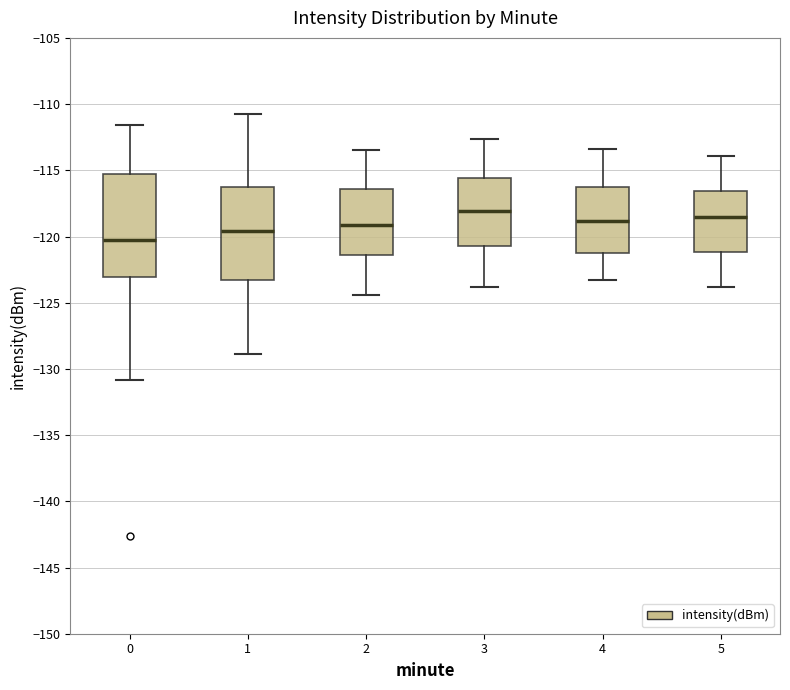

Reading left to right, read every box against the y-axis: the position of its median line, the range the box covers, and the ends of its whiskers. The values are not printed on the chart, so give them approximately, as read against the axis.

0: median -120.0, box -123.0 to -115.5, whiskers -131.0 to -111.5
1: median -119.5, box -123.0 to -116.5, whiskers -129.0 to -111.0
2: median -119.0, box -121.5 to -116.5, whiskers -124.5 to -113.5
3: median -118.0, box -120.5 to -115.5, whiskers -124.0 to -112.5
4: median -119.0, box -121.0 to -116.0, whiskers -123.5 to -113.5
5: median -118.5, box -121.0 to -116.5, whiskers -124.0 to -114.0